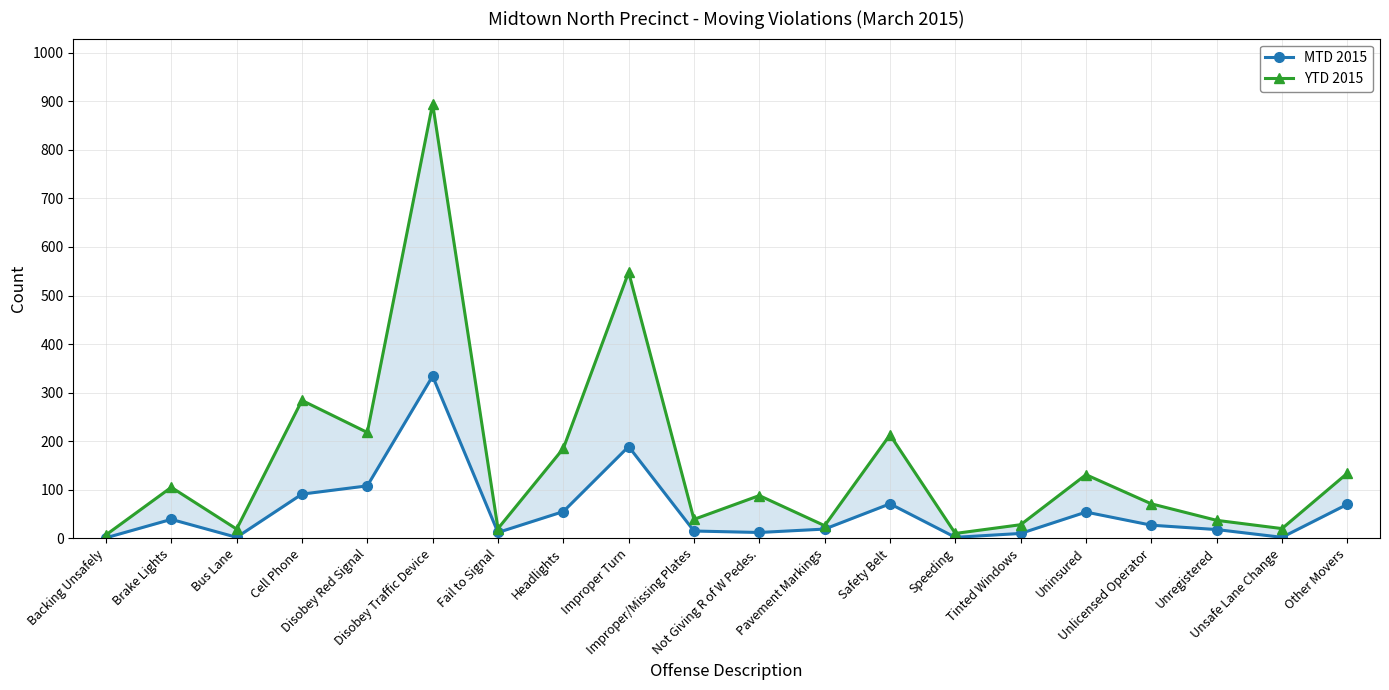

What is the total value across all series at Tinted Windows?

38